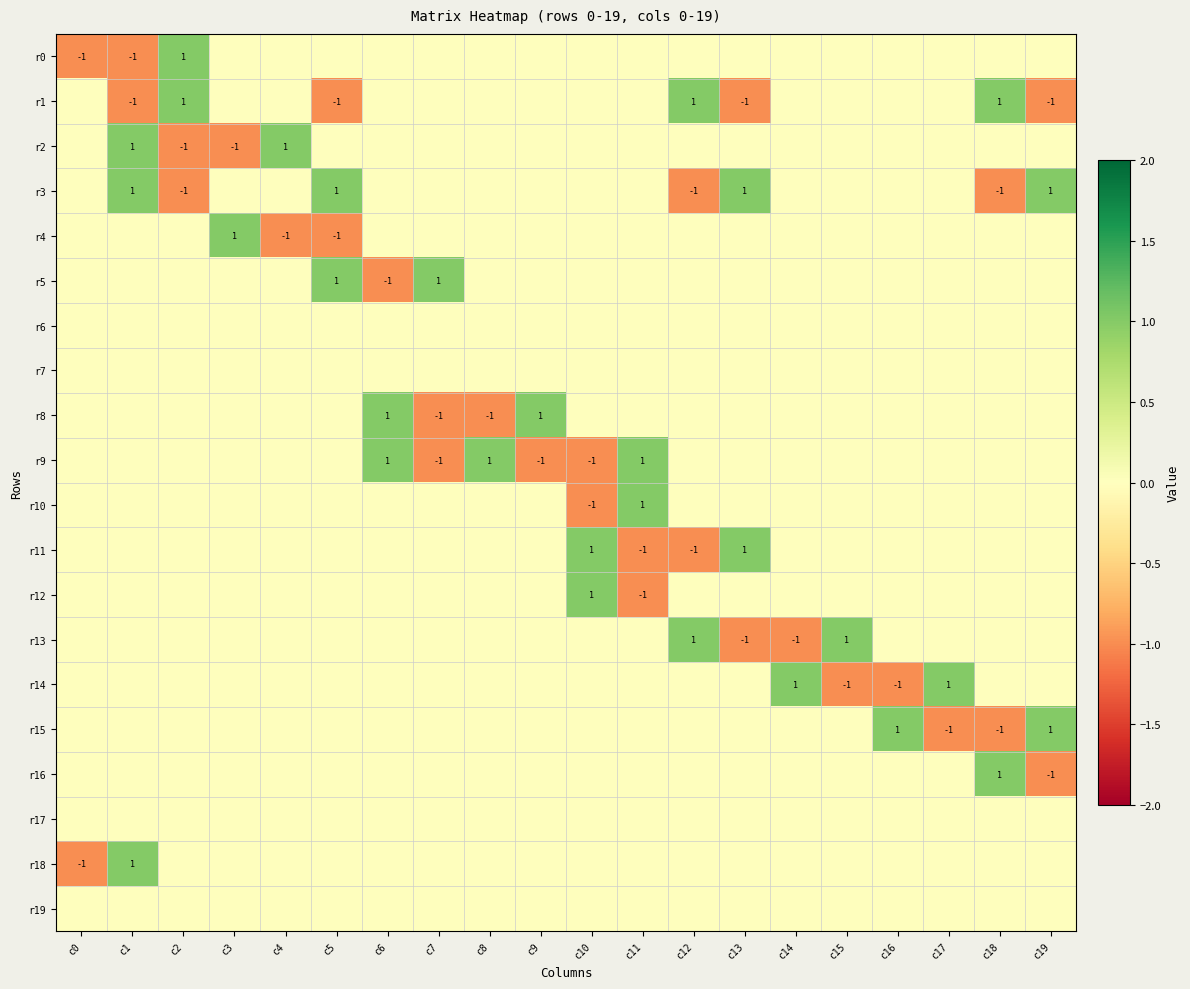

Is it true that r18 equals 1 at c1?

True